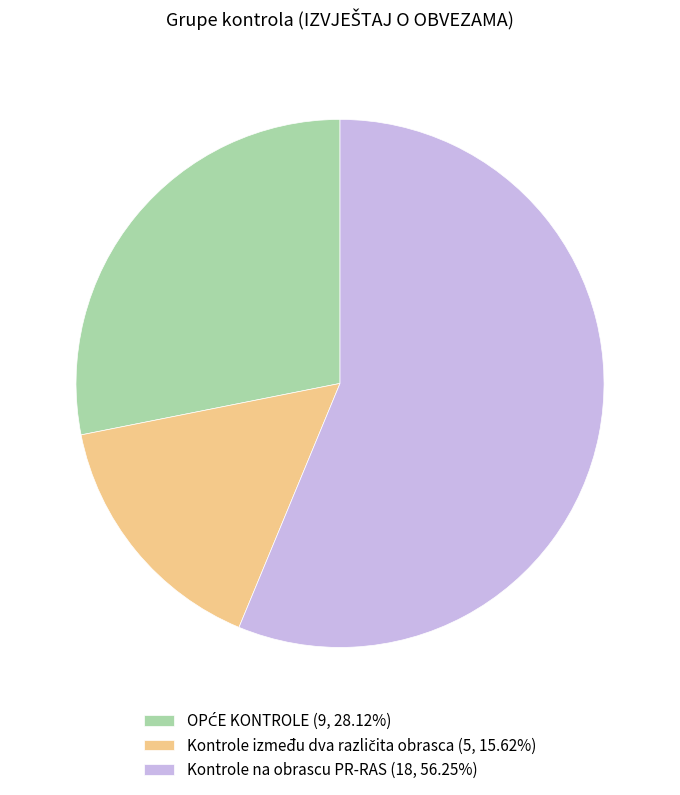

Is Kontrole na obrascu PR-RAS (18, 56.25%) the majority of the pie?

Yes